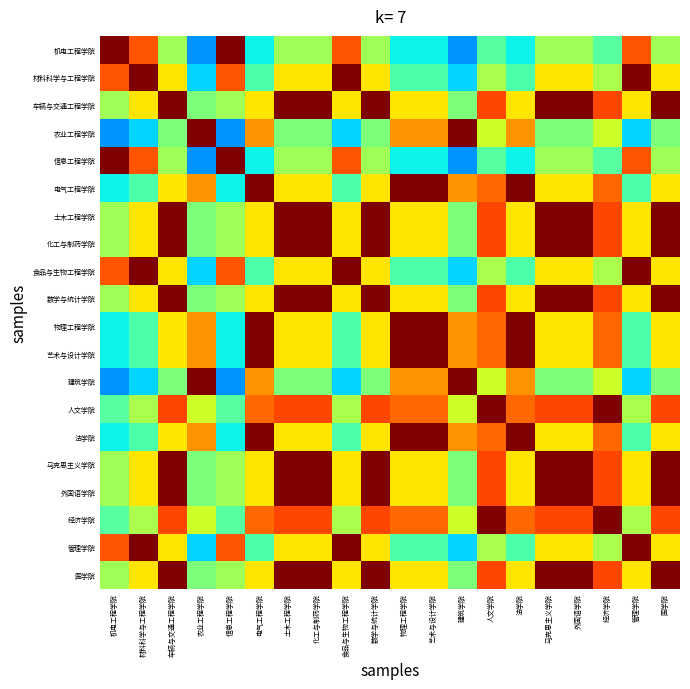

How many data points does each series have?

20